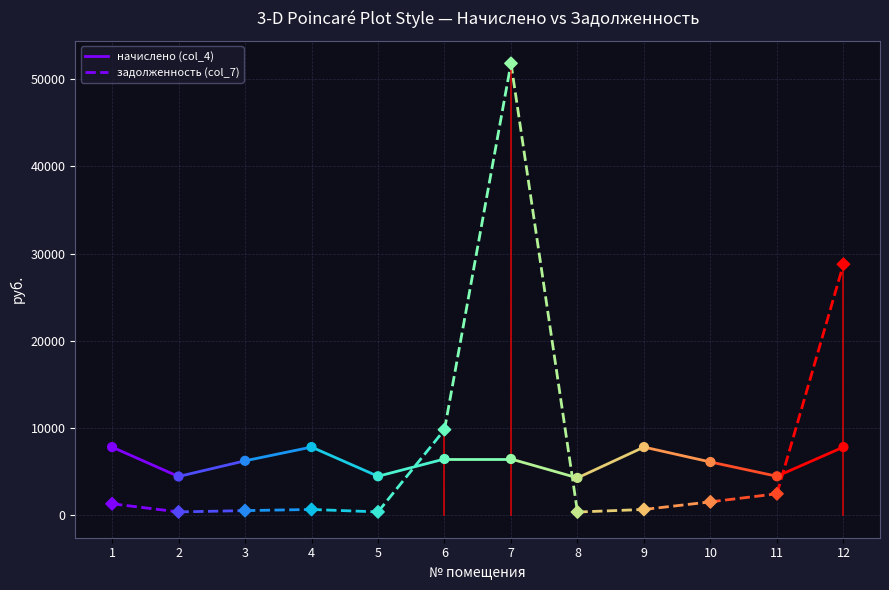

Which series contains the lowest Y value?

задолженность (col_7)